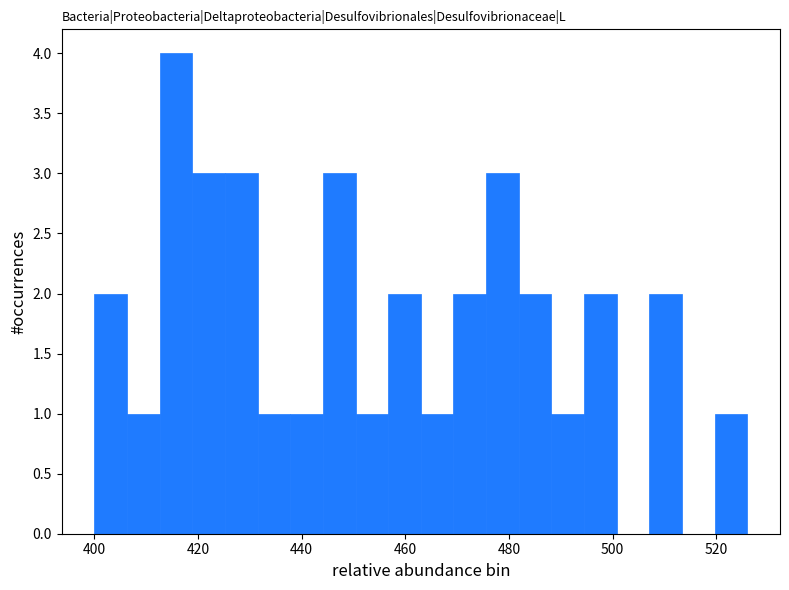

Read against the x-axis, roughly where is the centre of the tallest bar?

416